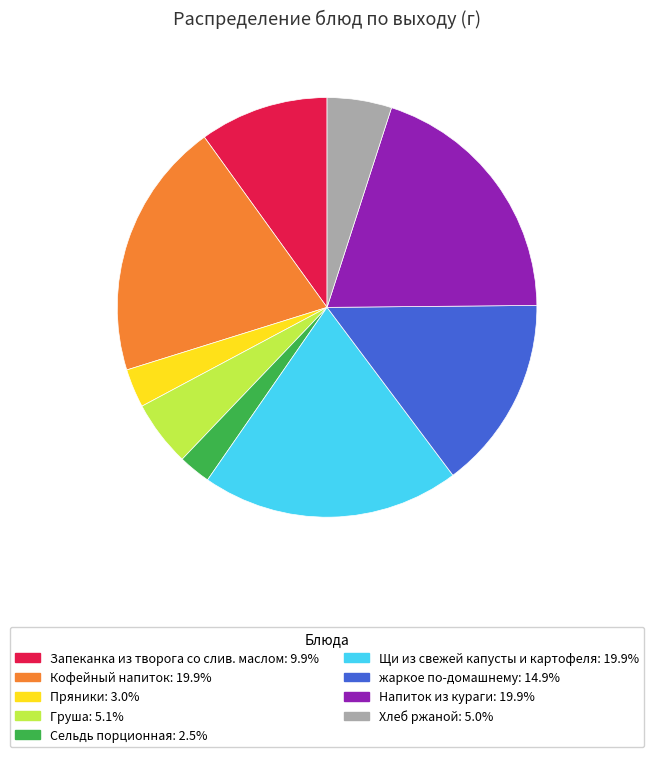

Does жаркое по-домашнему account for over 50% of the chart?

No